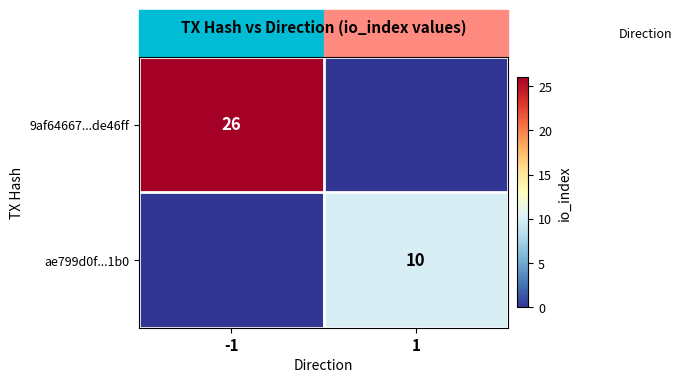

Between -1 and 1, which is larger?

-1